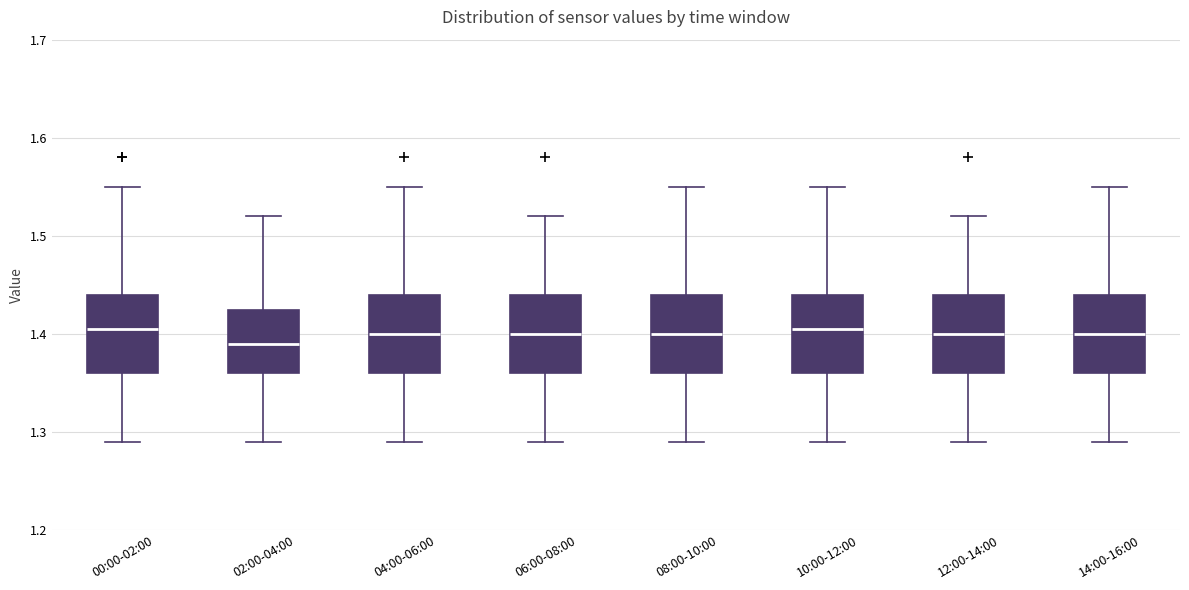

Where does the upper whisker of the box for 14:00-16:00 end on the y-axis? The values are not printed on the chart, so give them approximately, as read against the axis.

1.55